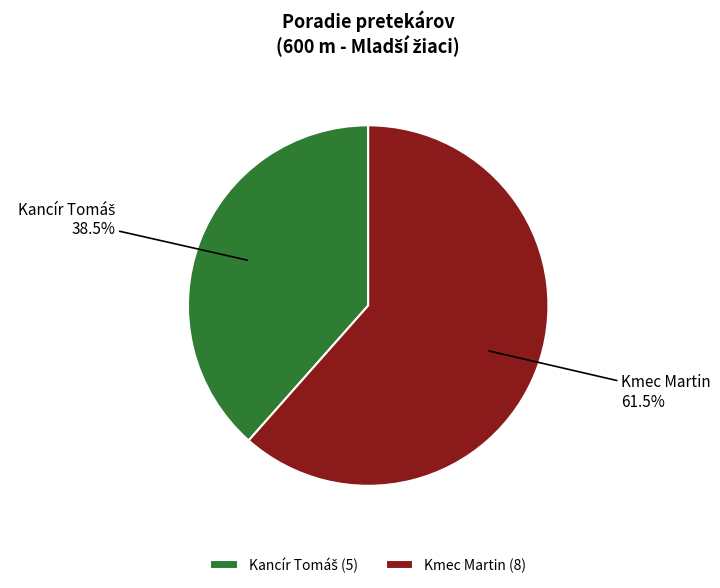

To the nearest percent, what is the average slice percentage?

50%